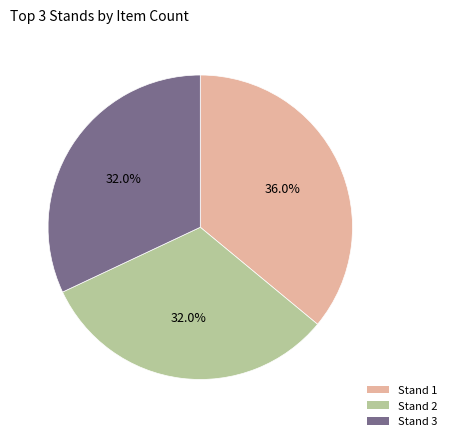

Count the number of slices in the pie.

3